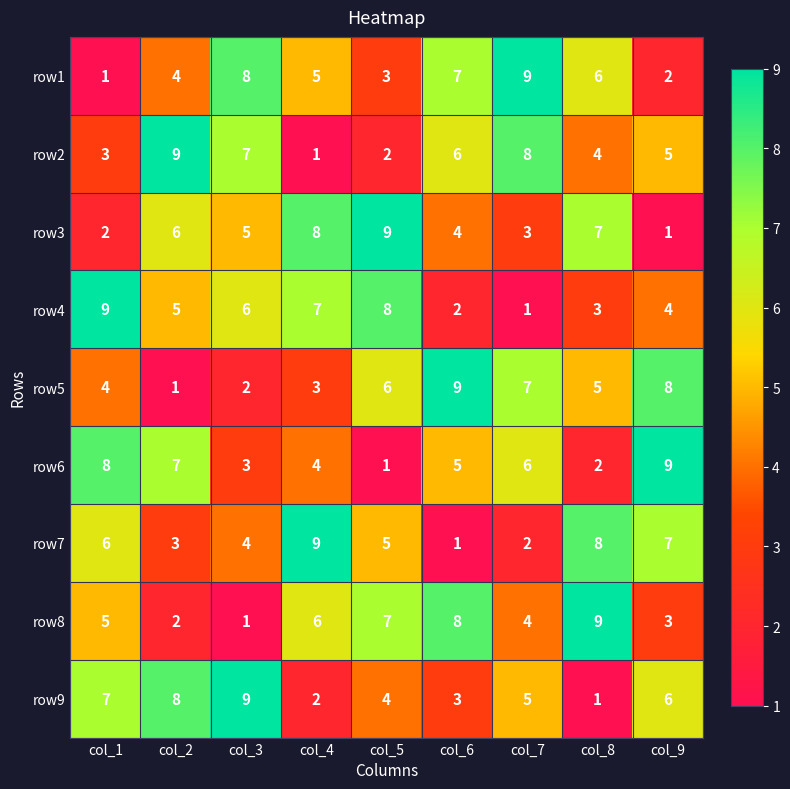

The value of row6 at col_9 is 9. True or false?

True